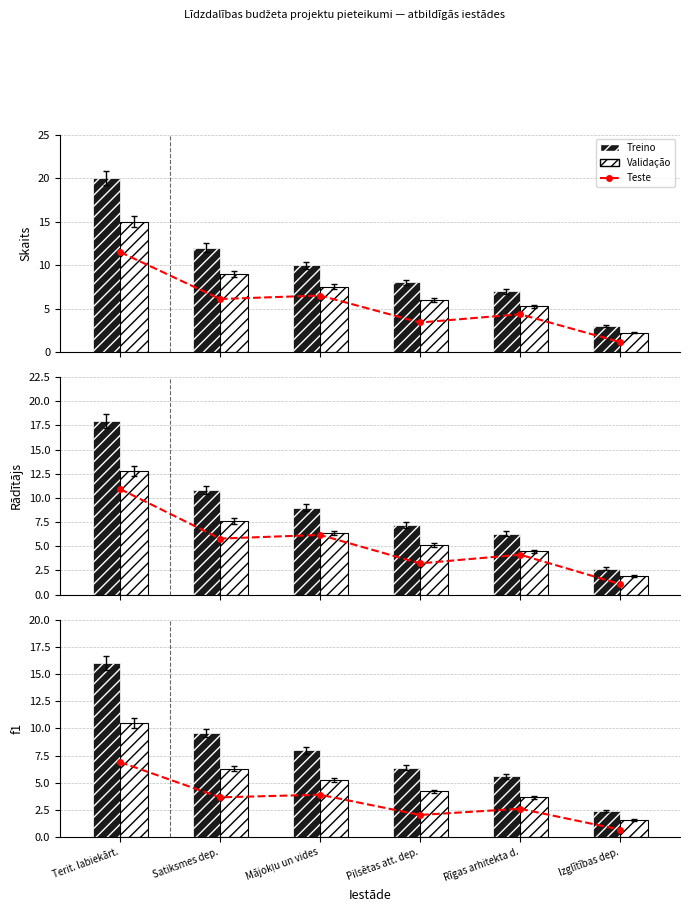

At which category is the sum across all series the highest?

Terit. labiekārt.